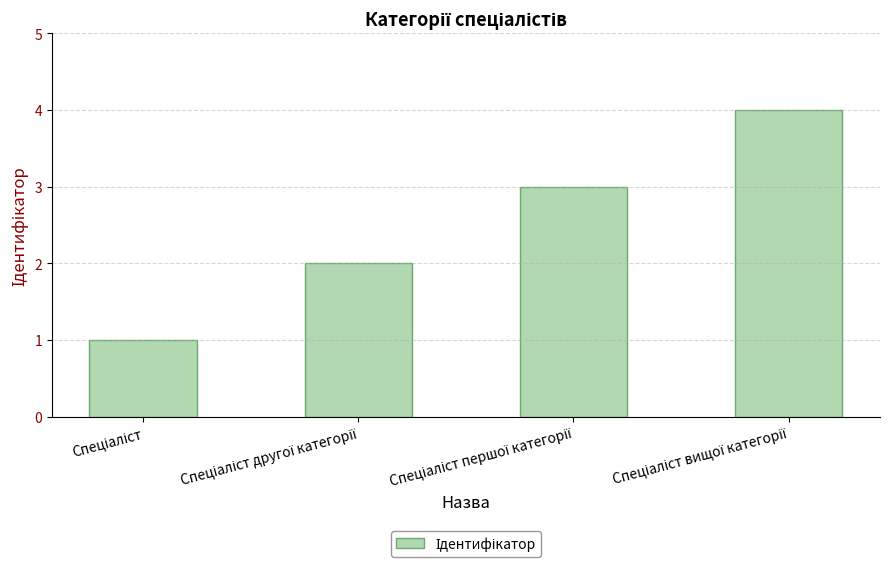

What is the difference between the maximum and minimum values?

3